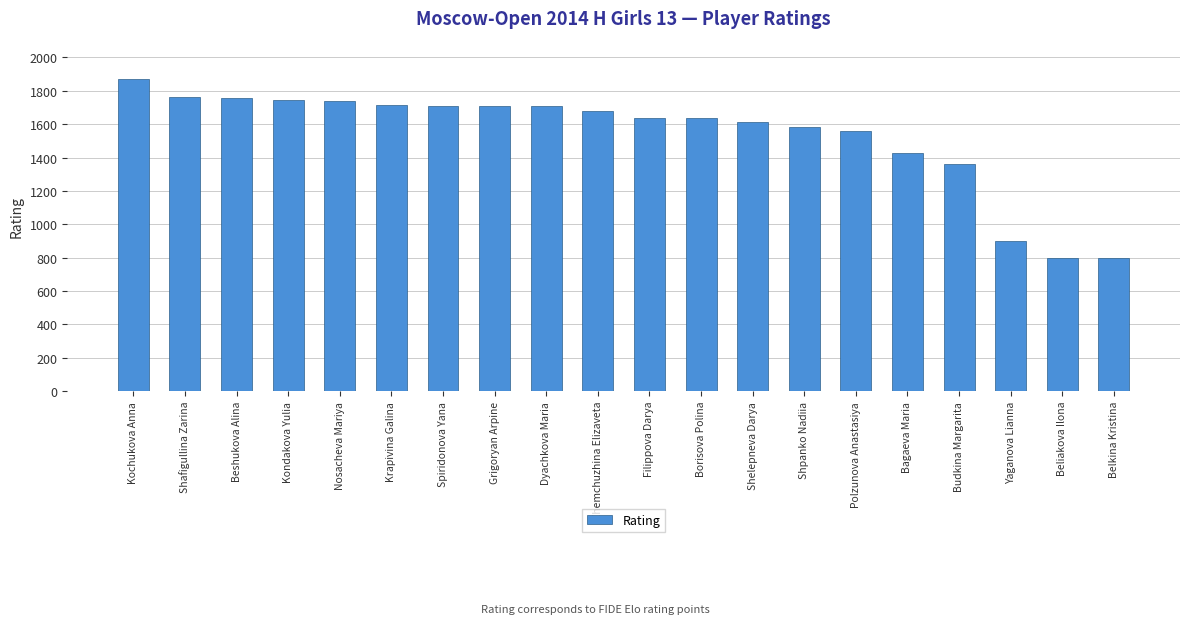

Where is the data nearest to the value 1334?

Budkina Margarita